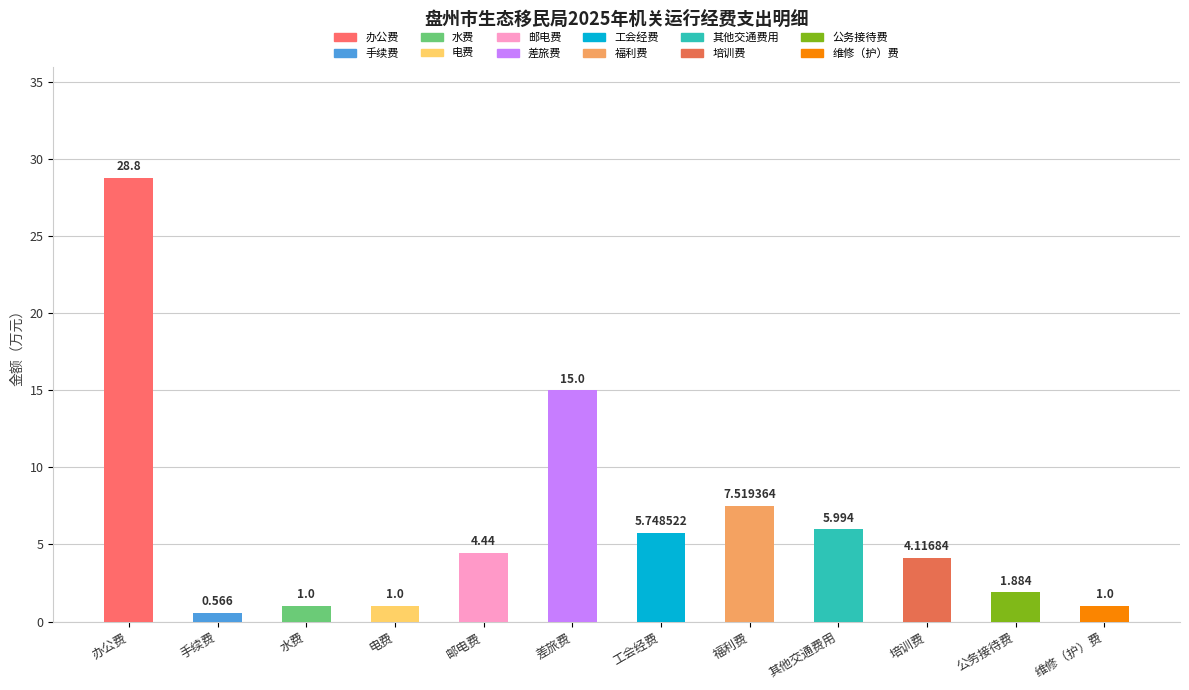

Reading left to right, what are all the values shown in this chart?

28.8	0.6	1.0	1.0	4.4	15.0	5.7	7.5	6.0	4.1	1.9	1.0